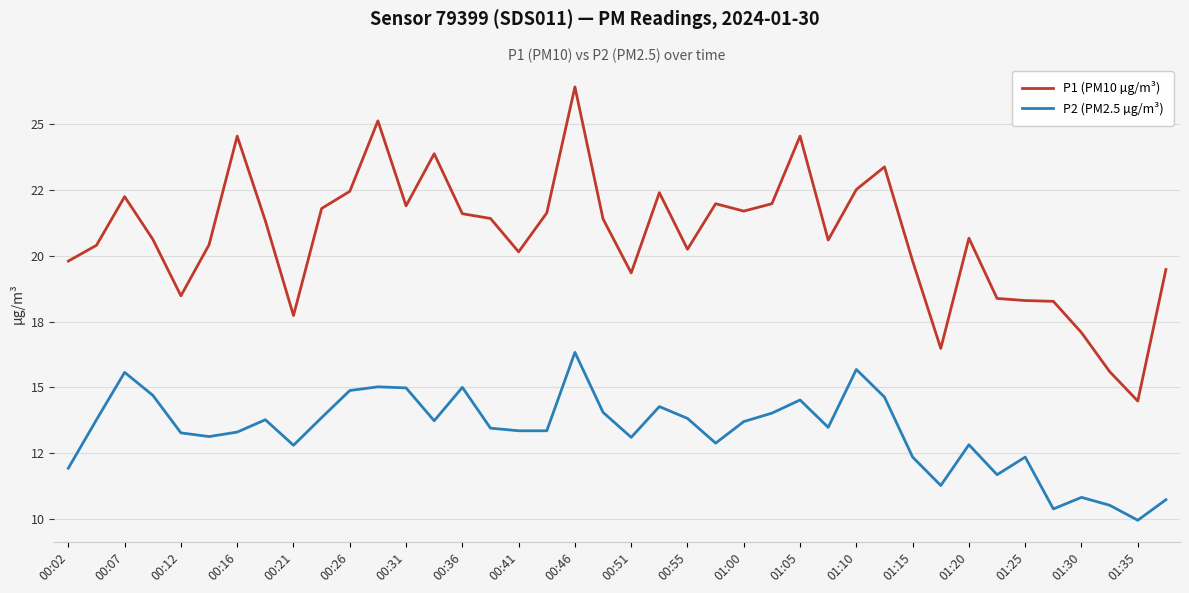

Reading left to right, list all the values displayed in this chart.

P1 (PM10 µg/m³): 19.8	20.4	22.2	20.6	18.5	20.4	24.6	21.3	17.7	21.8	22.4	25.1	21.9	23.9	21.6	21.4	20.1	21.6	26.4	21.4	19.4	22.4	20.2	22.0	21.7	22.0	24.6	20.6	22.5	23.4	19.8	16.5	20.7	18.4	18.3	18.3	17.1	15.6	14.5	19.5
P2 (PM2.5 µg/m³): 11.9	13.8	15.6	14.7	13.3	13.1	13.3	13.8	12.8	13.8	14.9	15.0	15.0	13.7	15.0	13.4	13.3	13.3	16.3	14.1	13.1	14.3	13.8	12.9	13.7	14.0	14.5	13.5	15.7	14.6	12.3	11.3	12.8	11.7	12.3	10.4	10.8	10.5	9.9	10.7